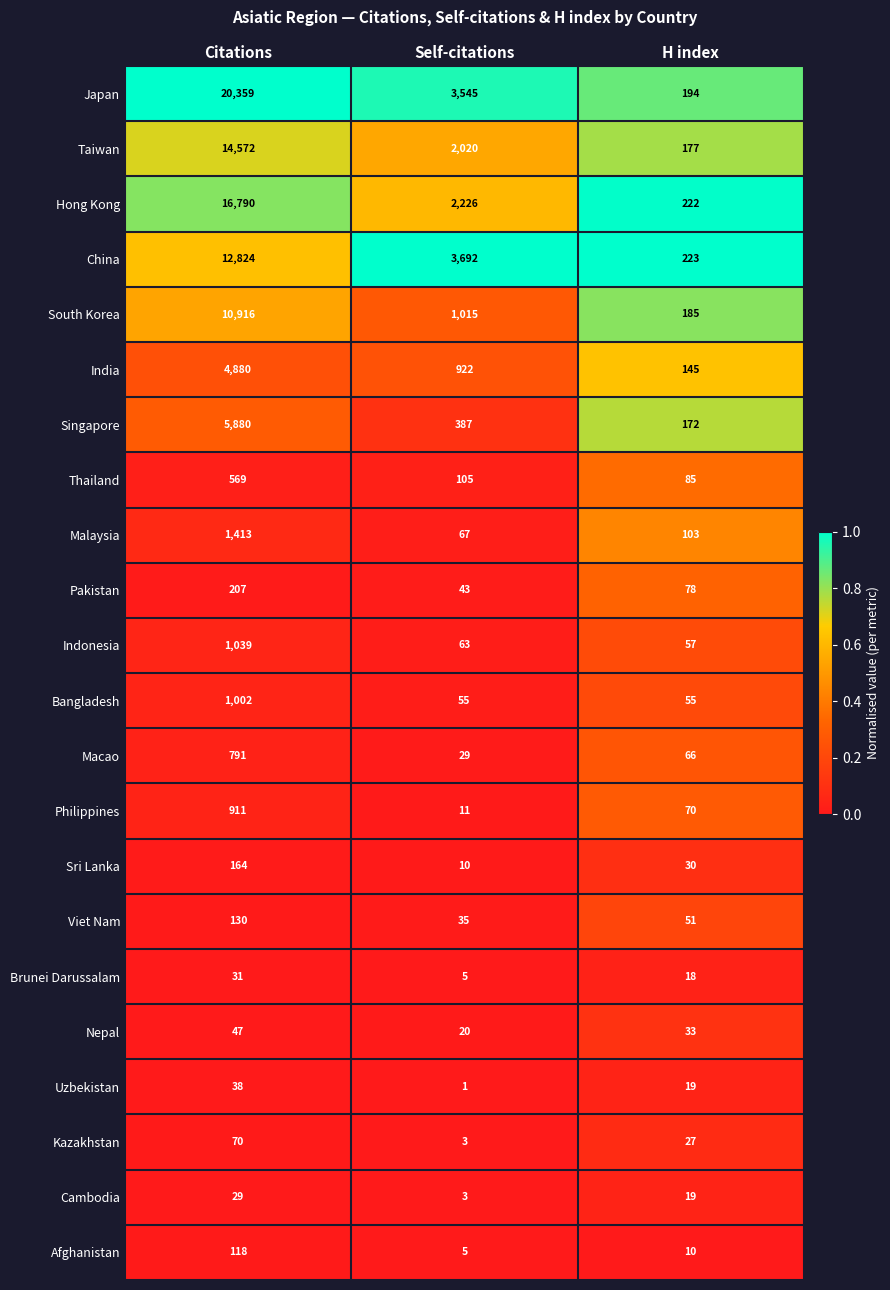

List the series in order of their peak value, lowest first.

Cambodia, Brunei Darussalam, Uzbekistan, Nepal, Kazakhstan, Afghanistan, Viet Nam, Sri Lanka, Pakistan, Thailand, Macao, Philippines, Bangladesh, Indonesia, Malaysia, India, Singapore, South Korea, China, Taiwan, Hong Kong, Japan